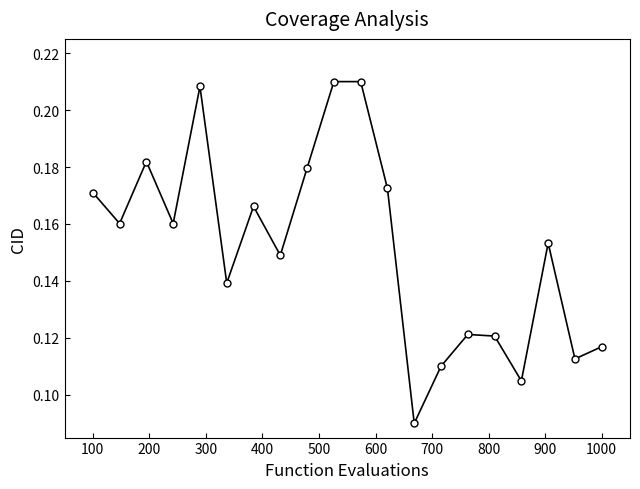

Count the values in the range 0 to 1.

20